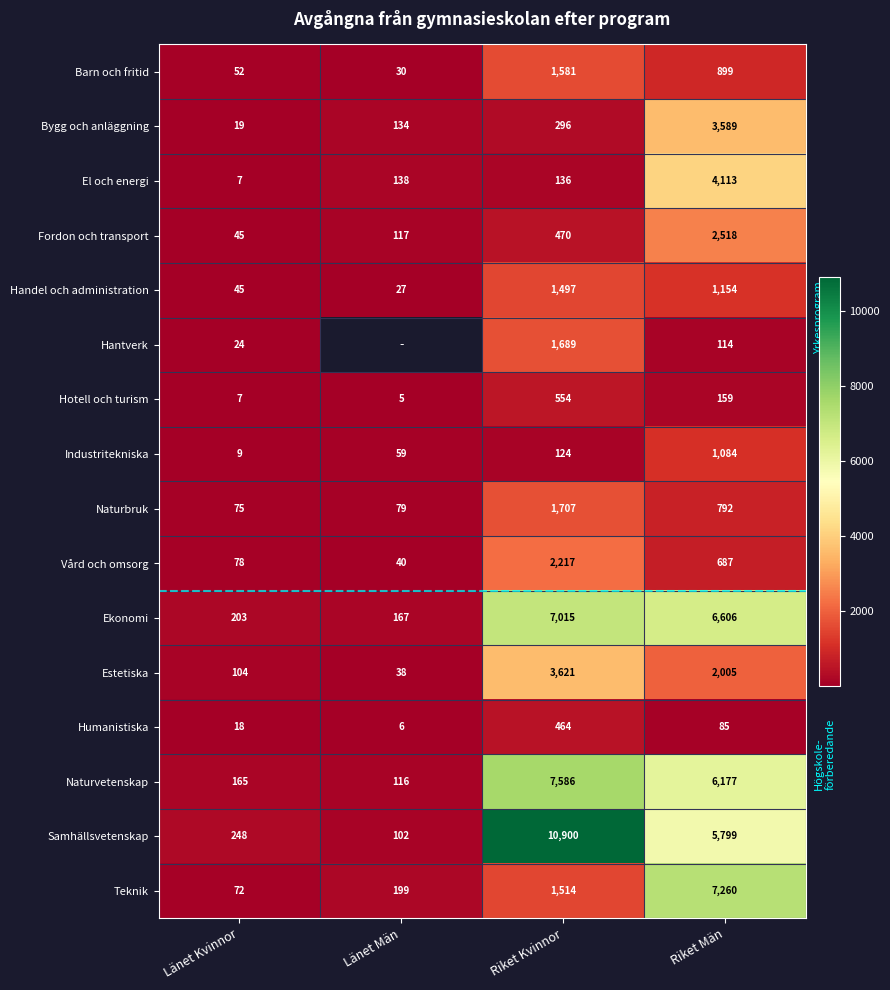

What is the greatest value displayed?

10900.0